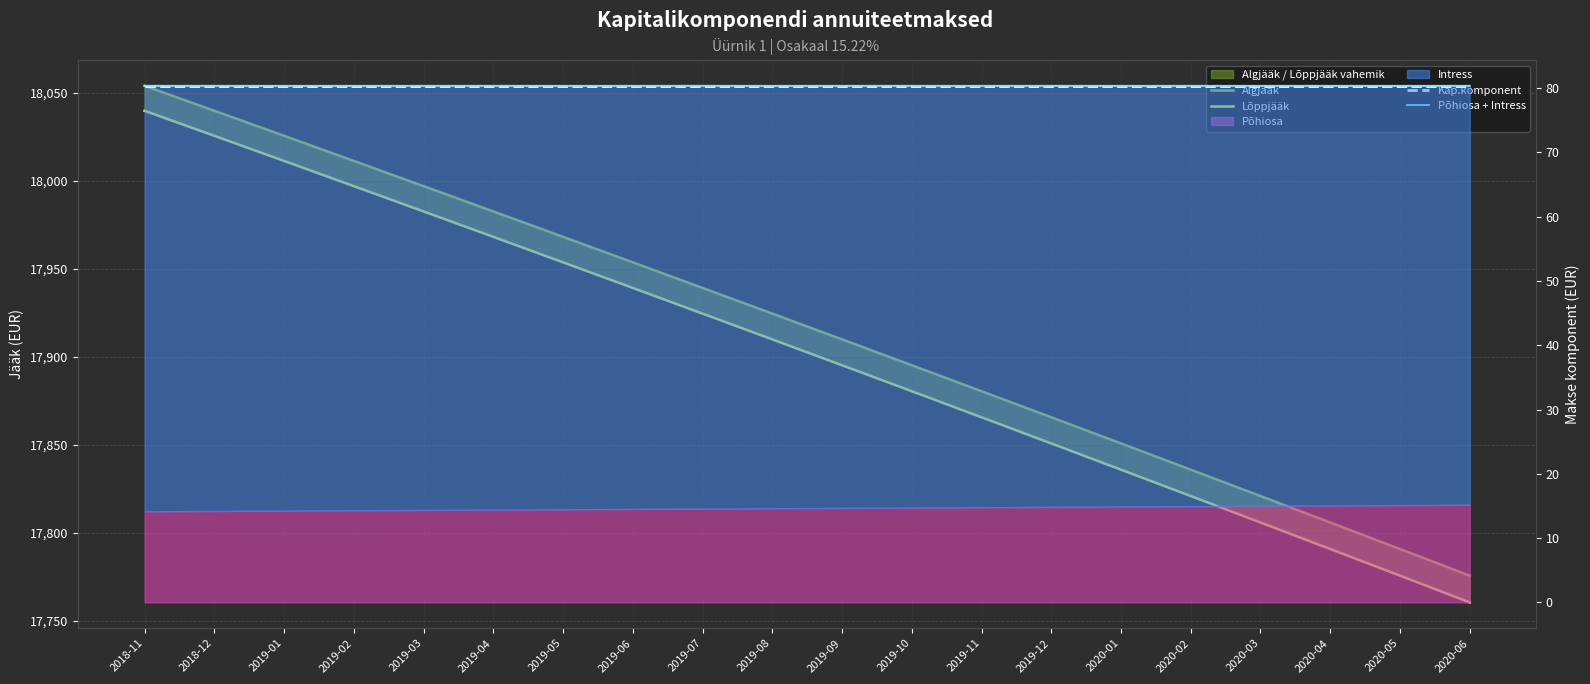

What is the maximum value for Kap.komponent?

80.4